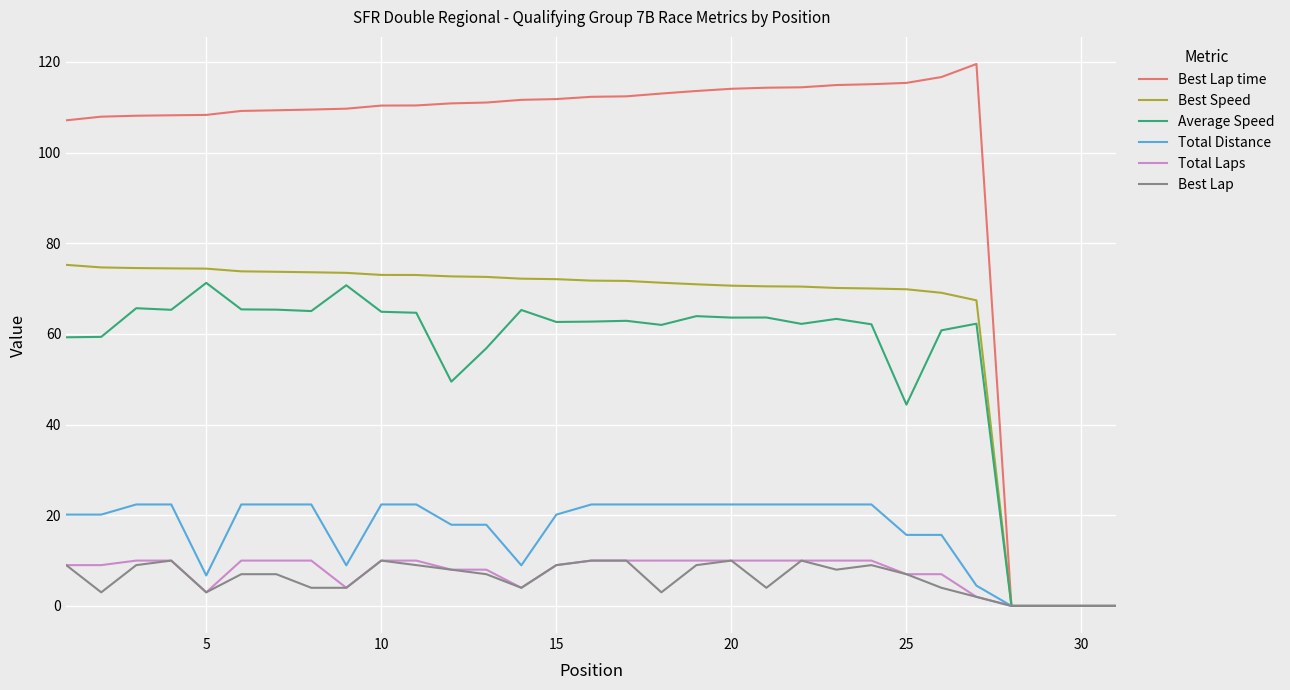

Which series has the largest range (max minus min)?

Best Lap time